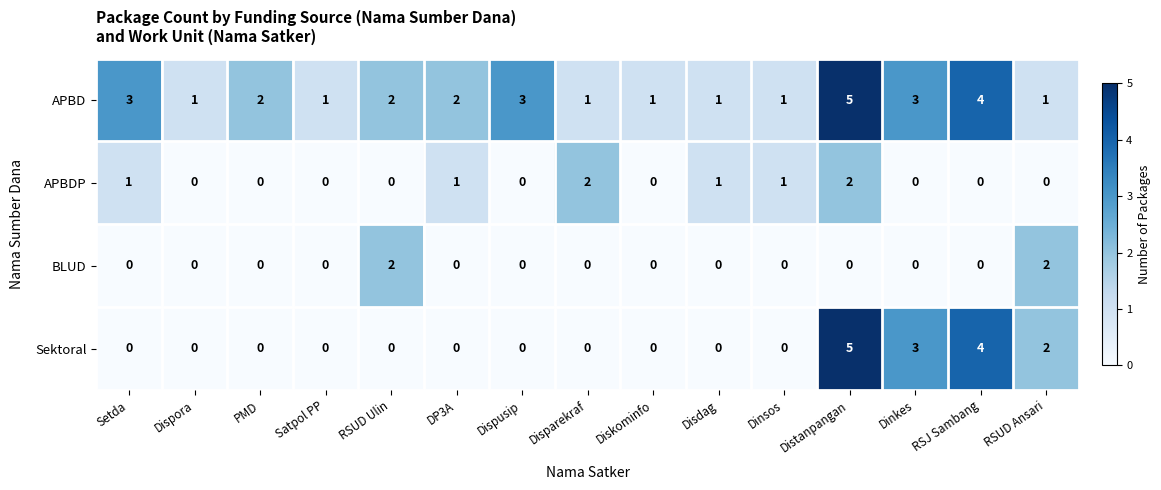

Which series has the largest range (max minus min)?

Sektoral